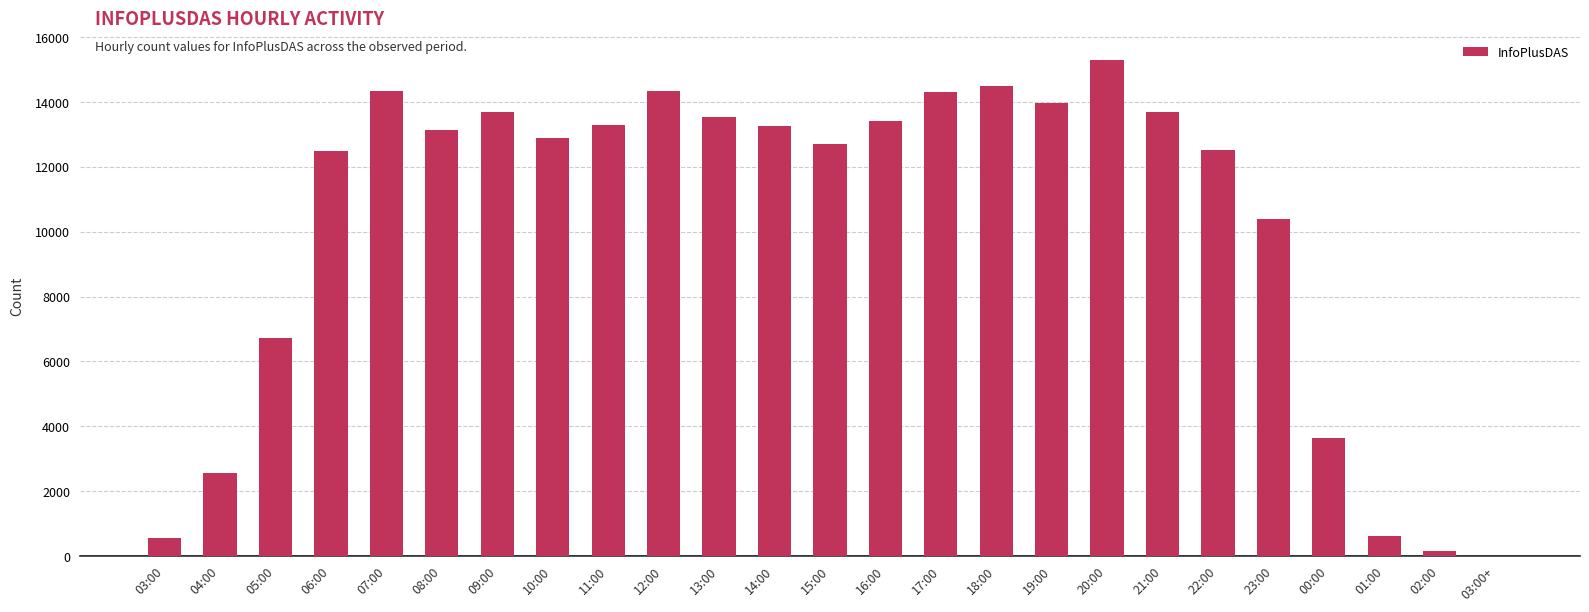

What is the sum of the values at 05:00 and 03:00?

7288